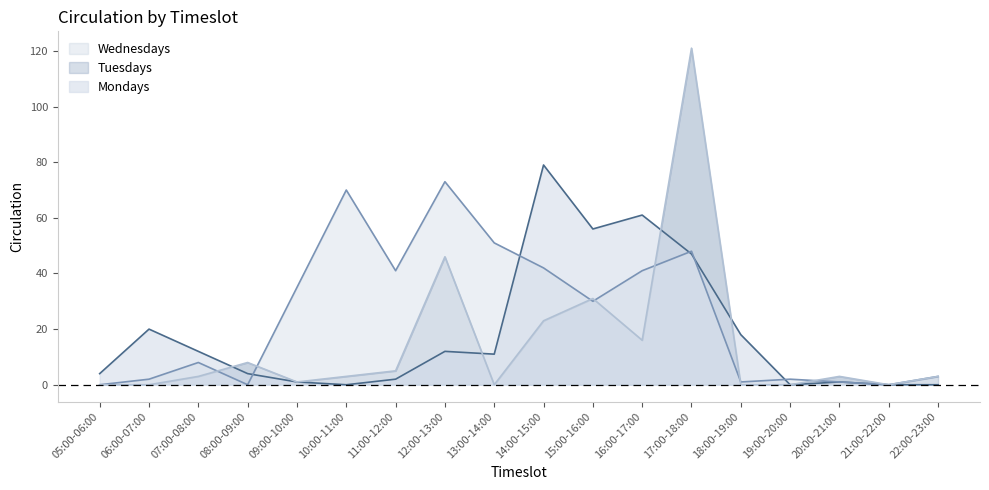

What position from the left is 14:00-15:00?

10